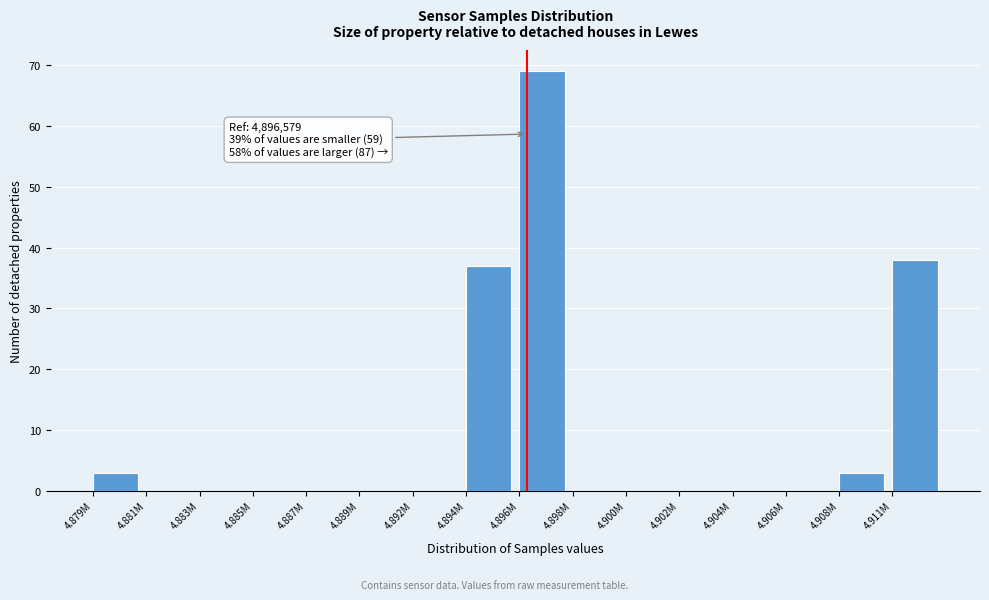

Reading left to right, transcribe all the data shown in this chart.

4.879M=3	4.881M=0	4.883M=0	4.885M=0	4.887M=0	4.889M=0	4.892M=0	4.894M=37	4.896M=69	4.898M=0	4.900M=0	4.902M=0	4.904M=0	4.906M=0	4.908M=3	4.911M=38